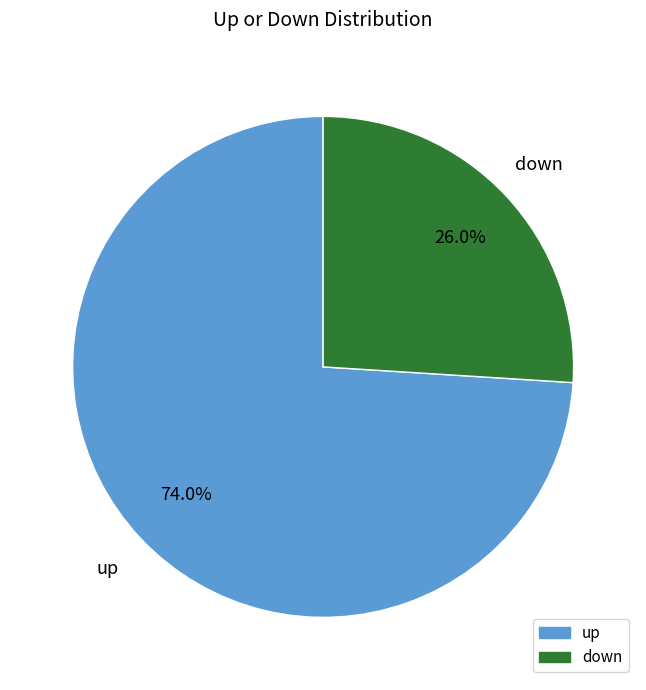

Which slice is the smallest?

down